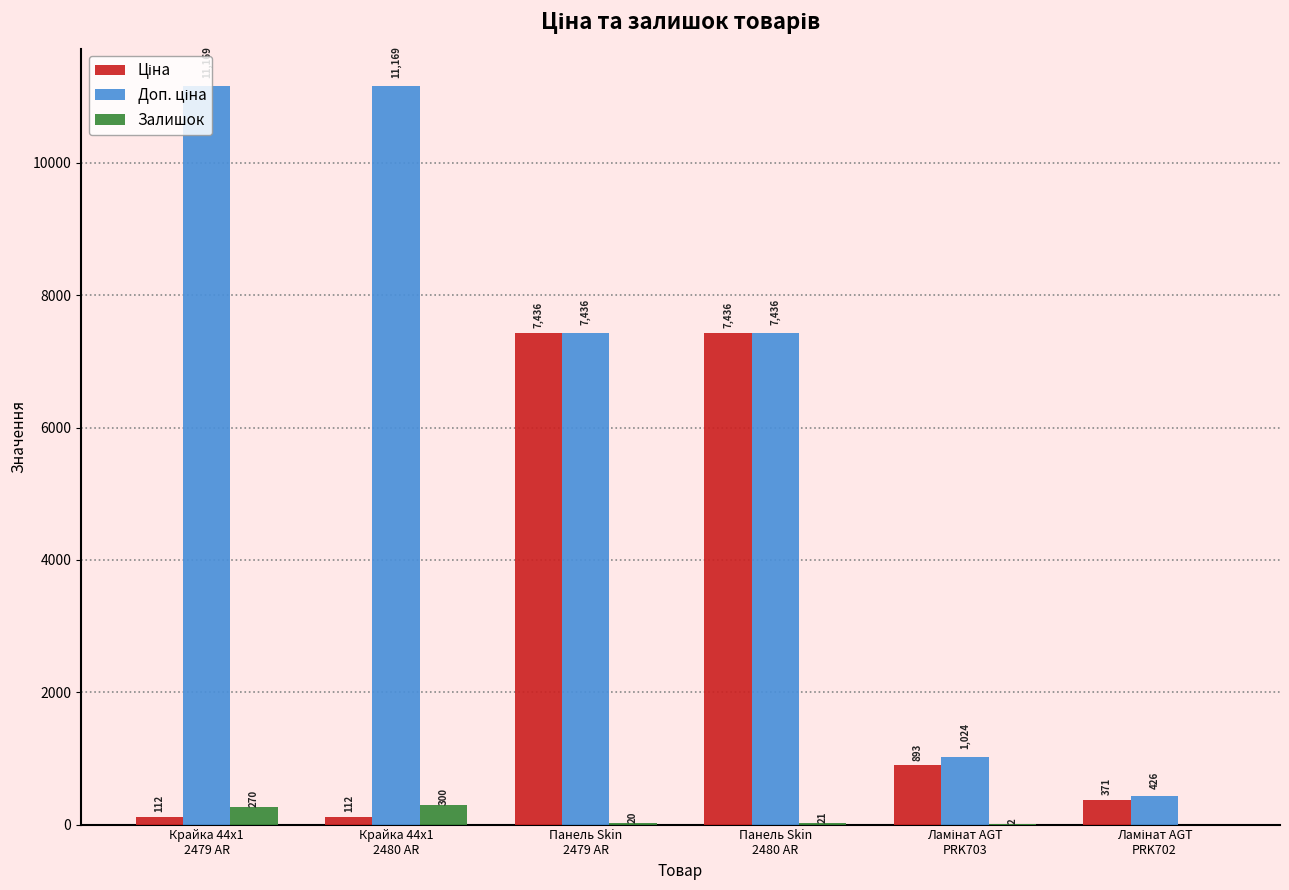

What is the sum of all Залишок values?

613.0